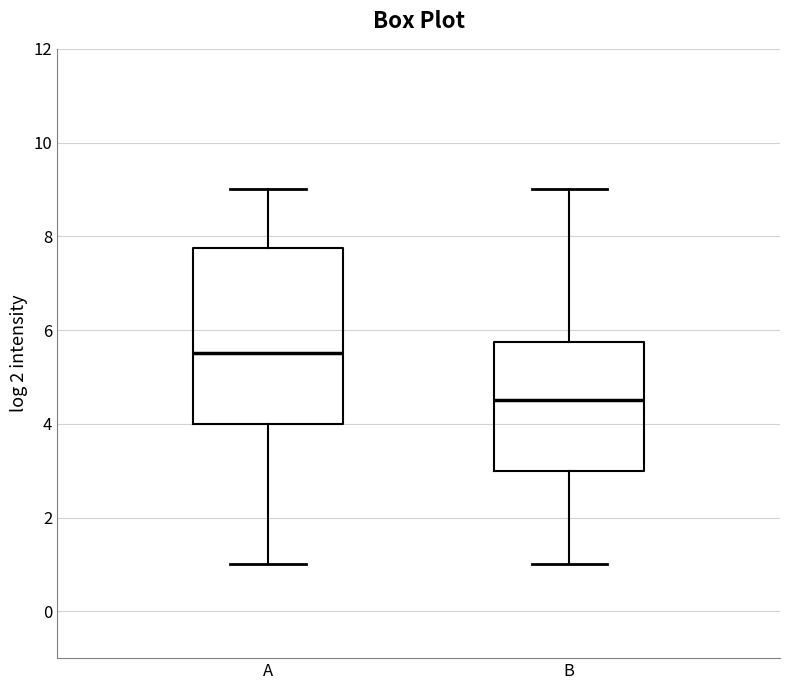

Reading left to right, read every box against the y-axis: the position of its median line, the range the box covers, and the ends of its whiskers. The values are not printed on the chart, so give them approximately, as read against the axis.

A: median 5.6, box 4.0 to 7.8, whiskers 1.0 to 9.0
B: median 4.6, box 3.0 to 5.8, whiskers 1.0 to 9.0